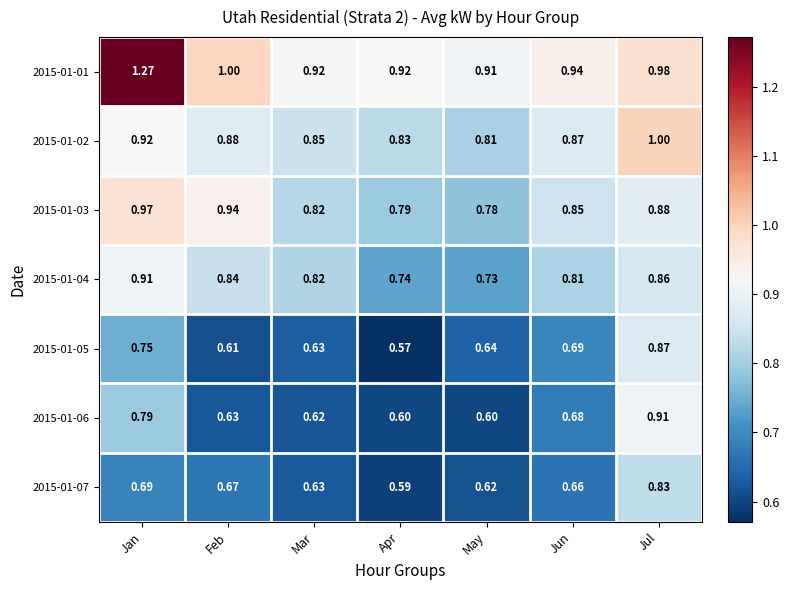

Which series has the largest total across all categories?

2015-01-01